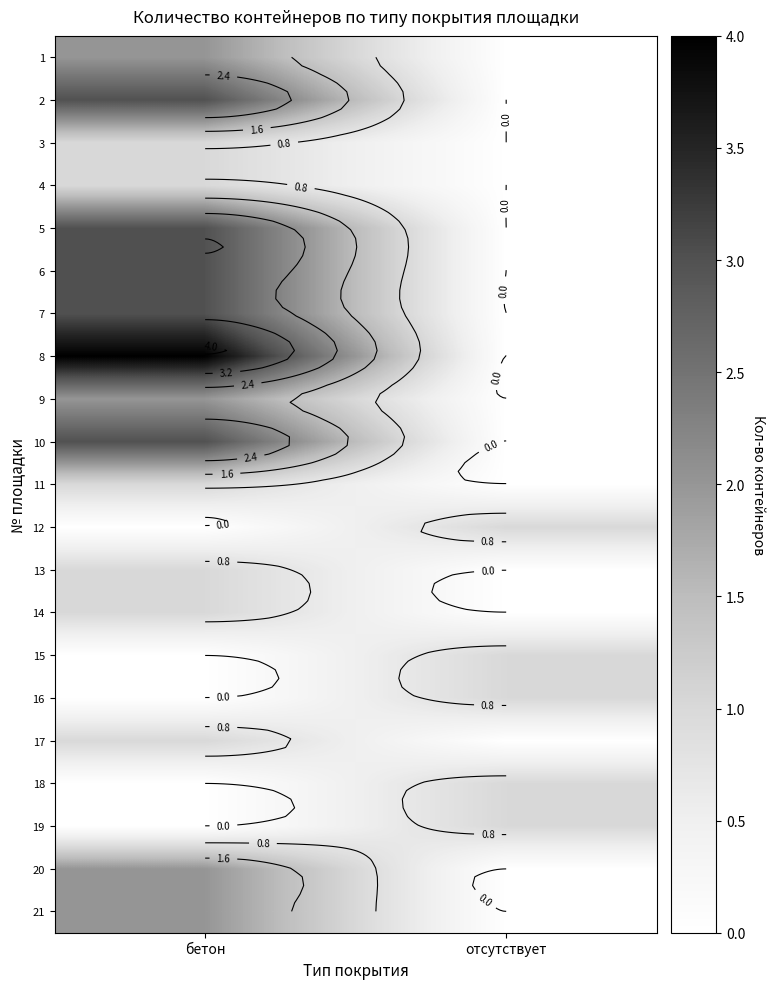

What is the average value of the 20 series?

1